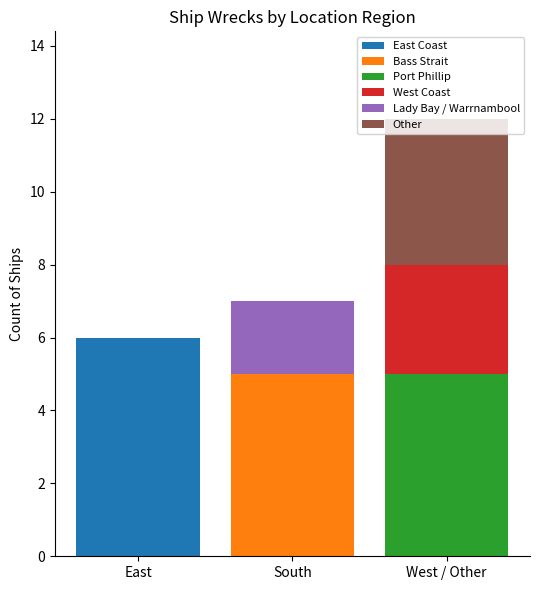

At which category is the sum across all series the highest?

West / Other